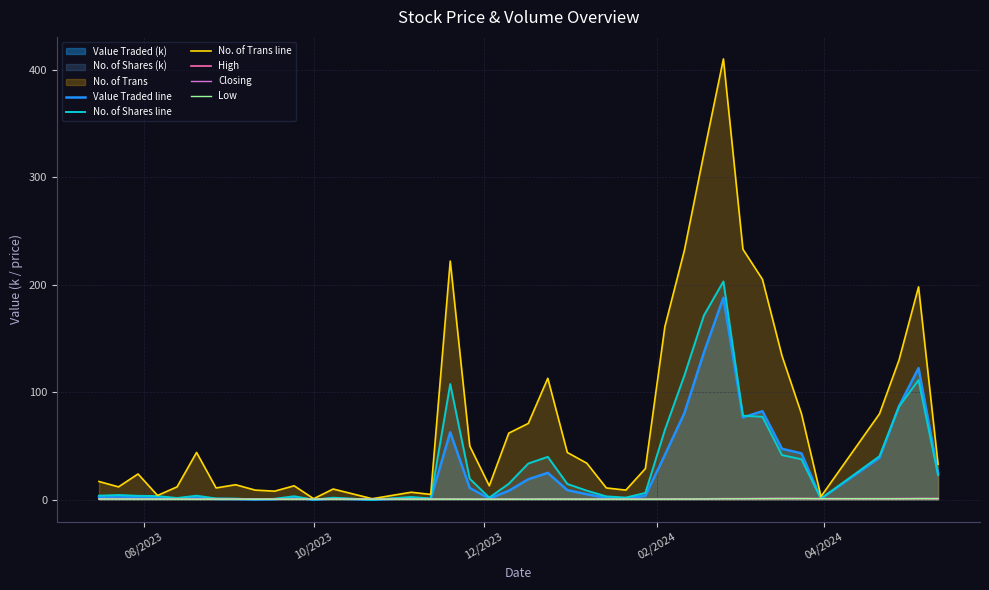

Which series has the largest total across all categories?

No. of Trans line